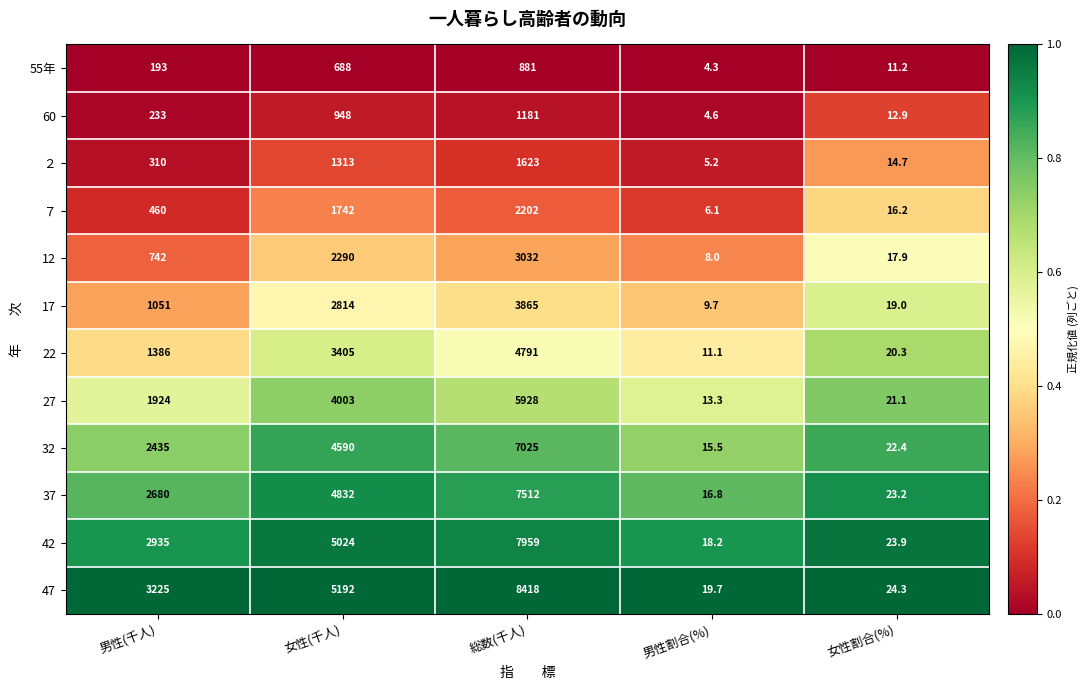

What is the sum of all ２ values?

3265.9